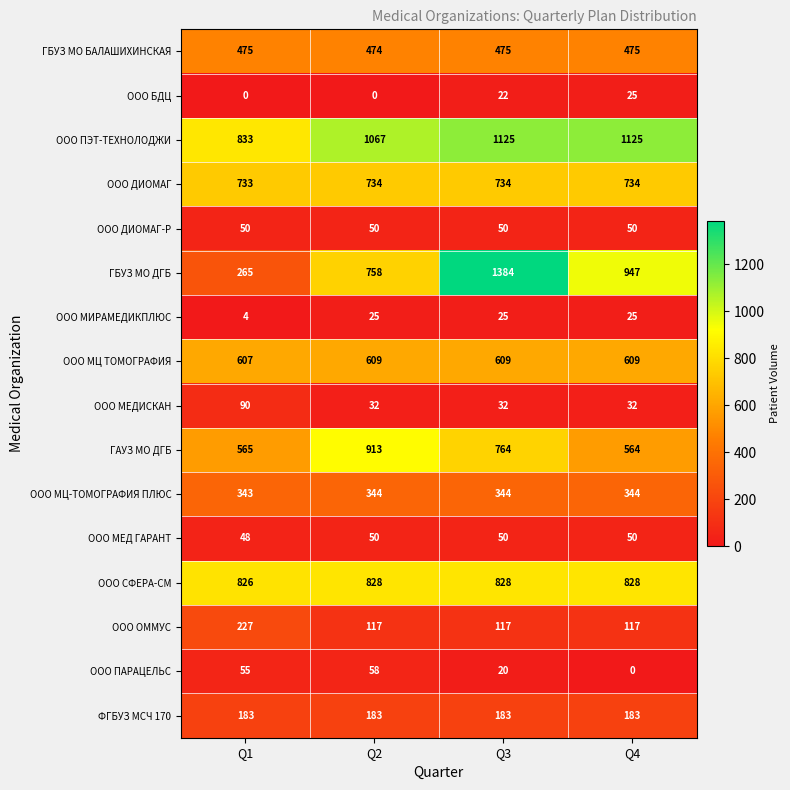

What is the minimum value for ГБУЗ МО БАЛАШИХИНСКАЯ?

474